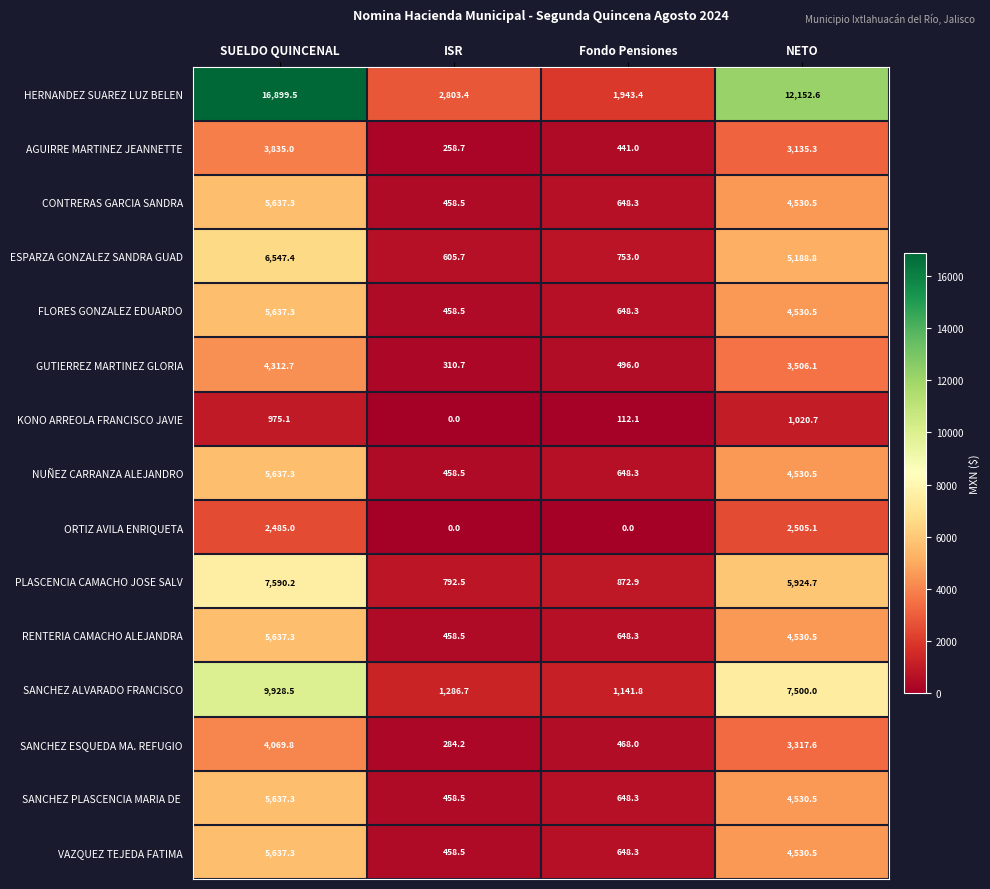

Where does the SANCHEZ ESQUEDA MA. REFUGIO series first go above 3317?

SUELDO QUINCENAL